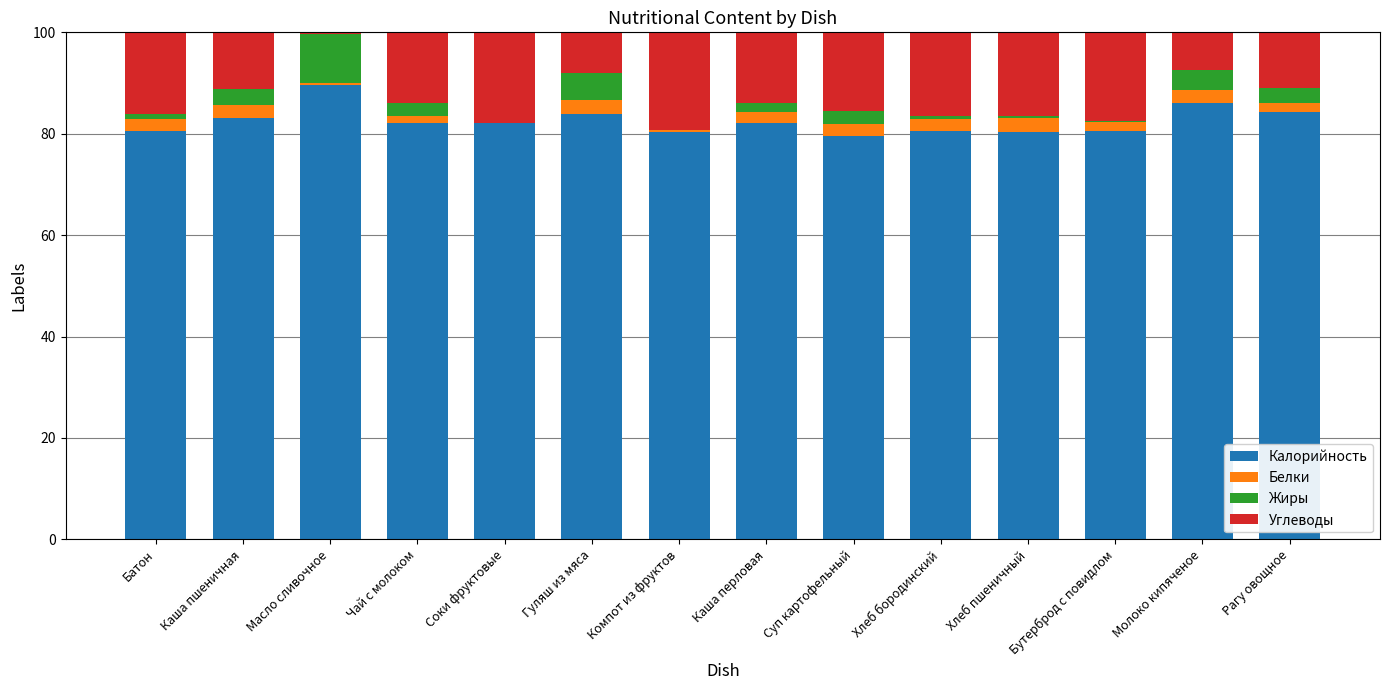

Are the bars grouped side by side (vs. stacked)?

No